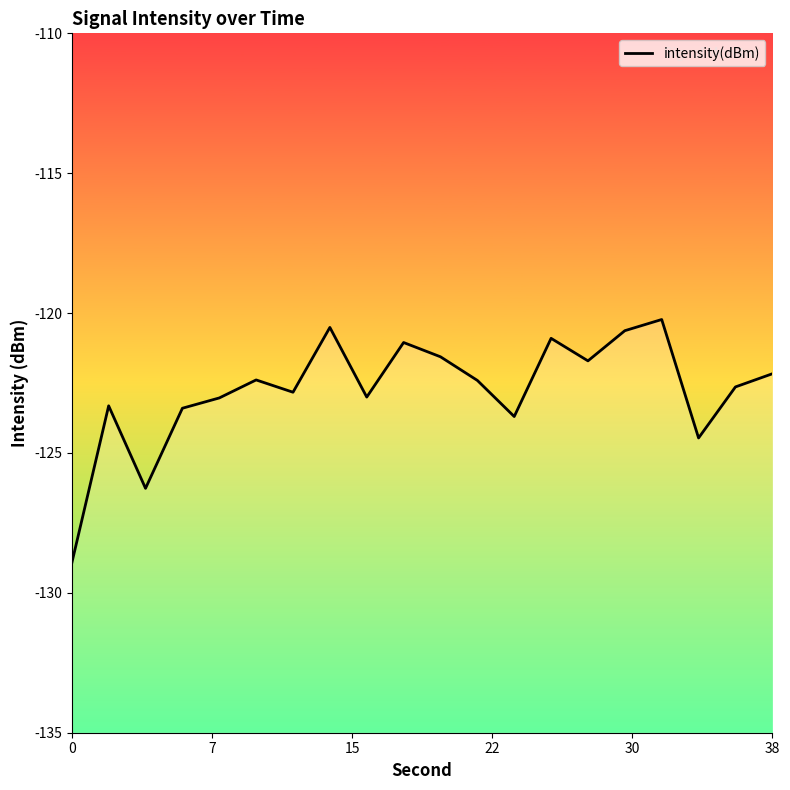

What is the greatest value displayed?

-120.2